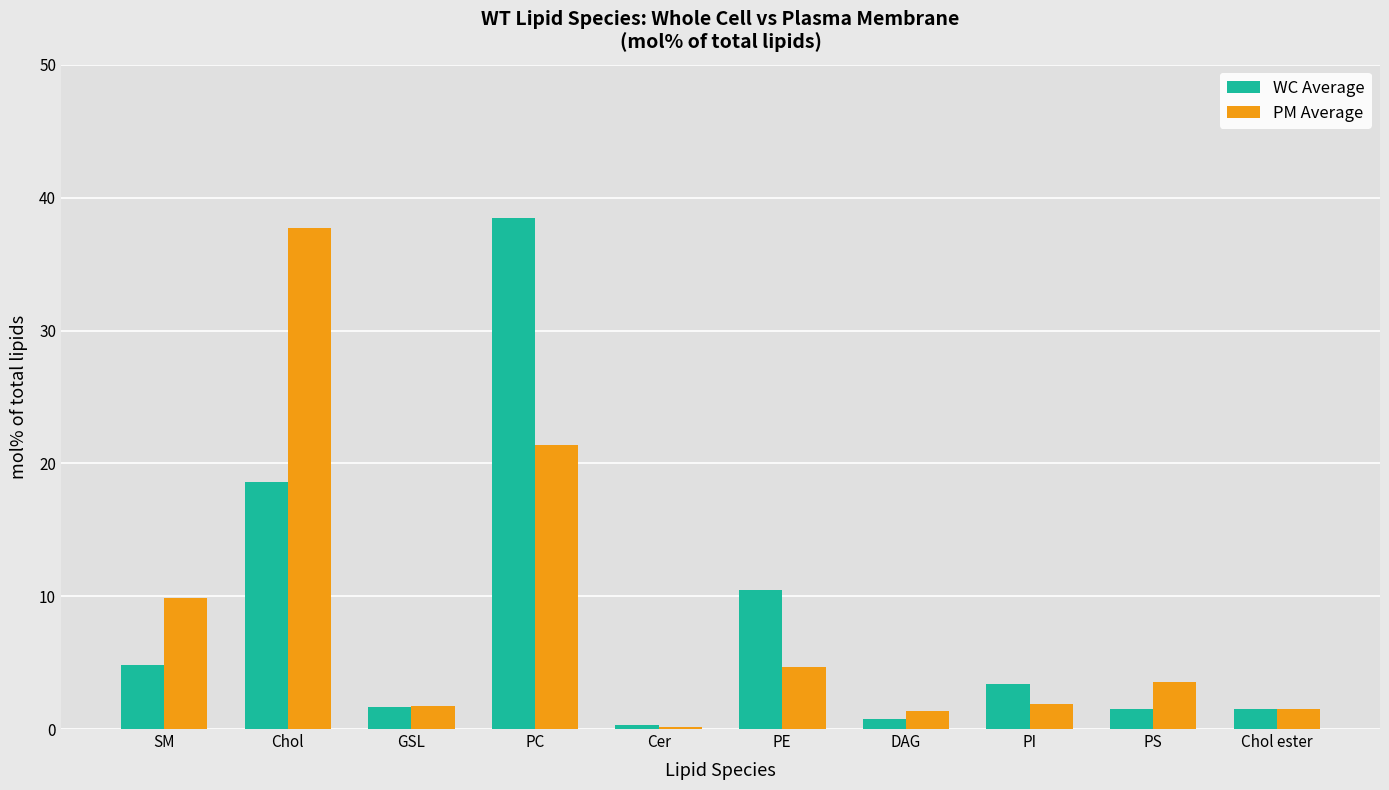

How many series are shown in this chart?

2